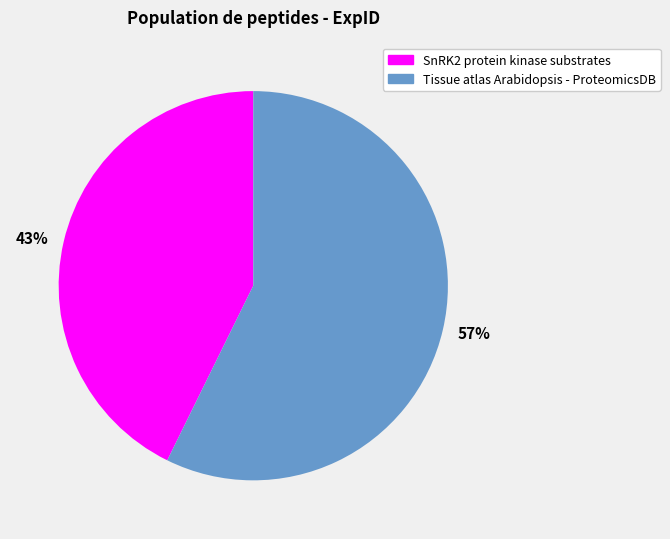

Count the number of slices in the pie.

2